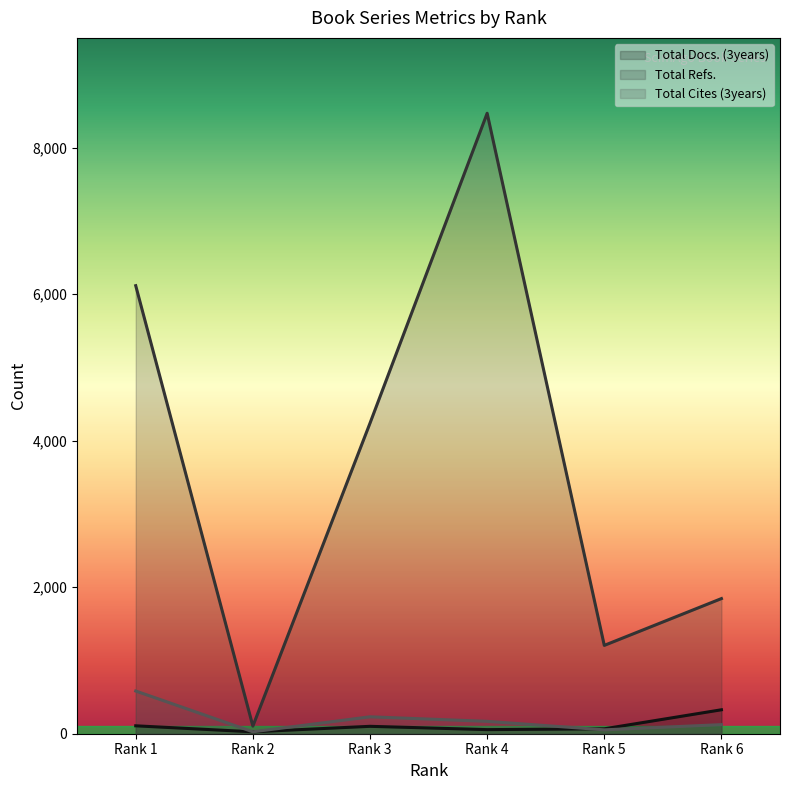

True or false: Total Cites (3years) has a value of 231 at Rank 3.

True